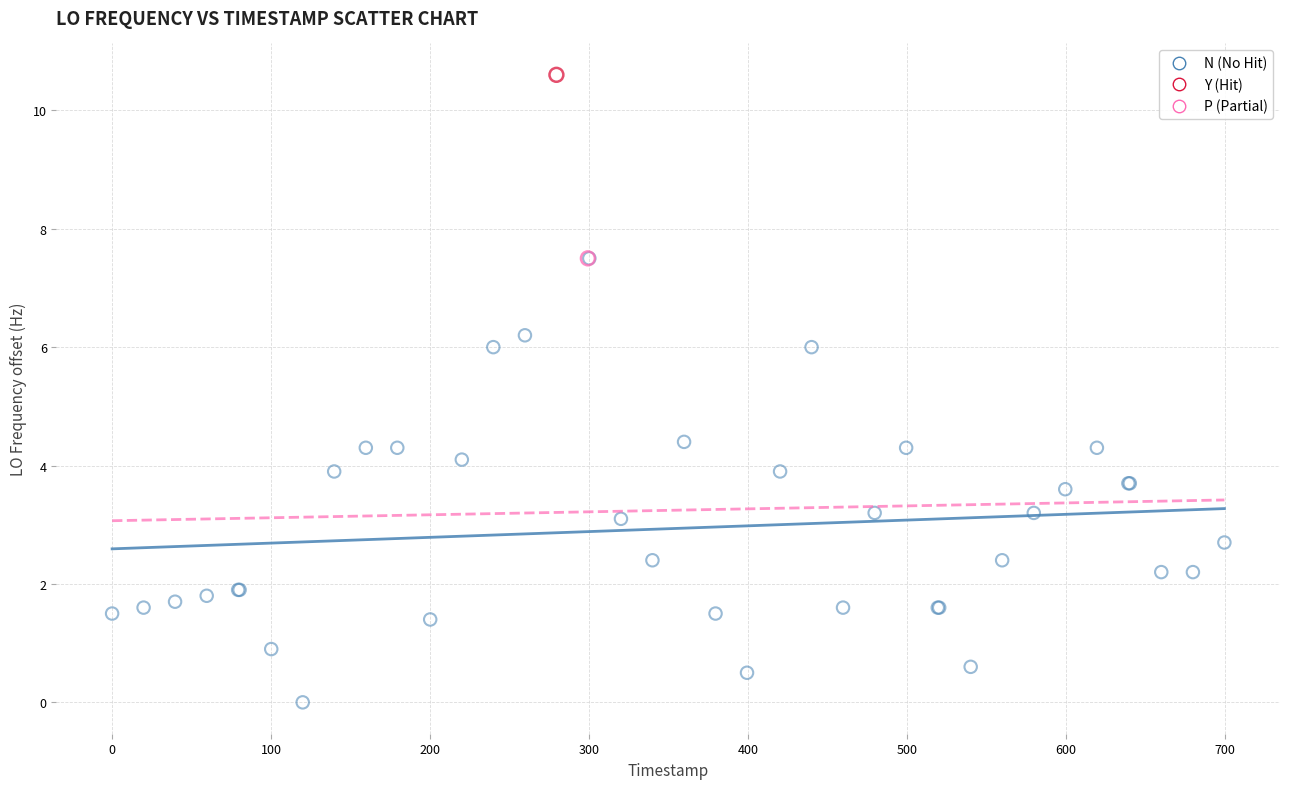

What are all the series names shown in the legend?

N (No Hit), Y (Hit), P (Partial)